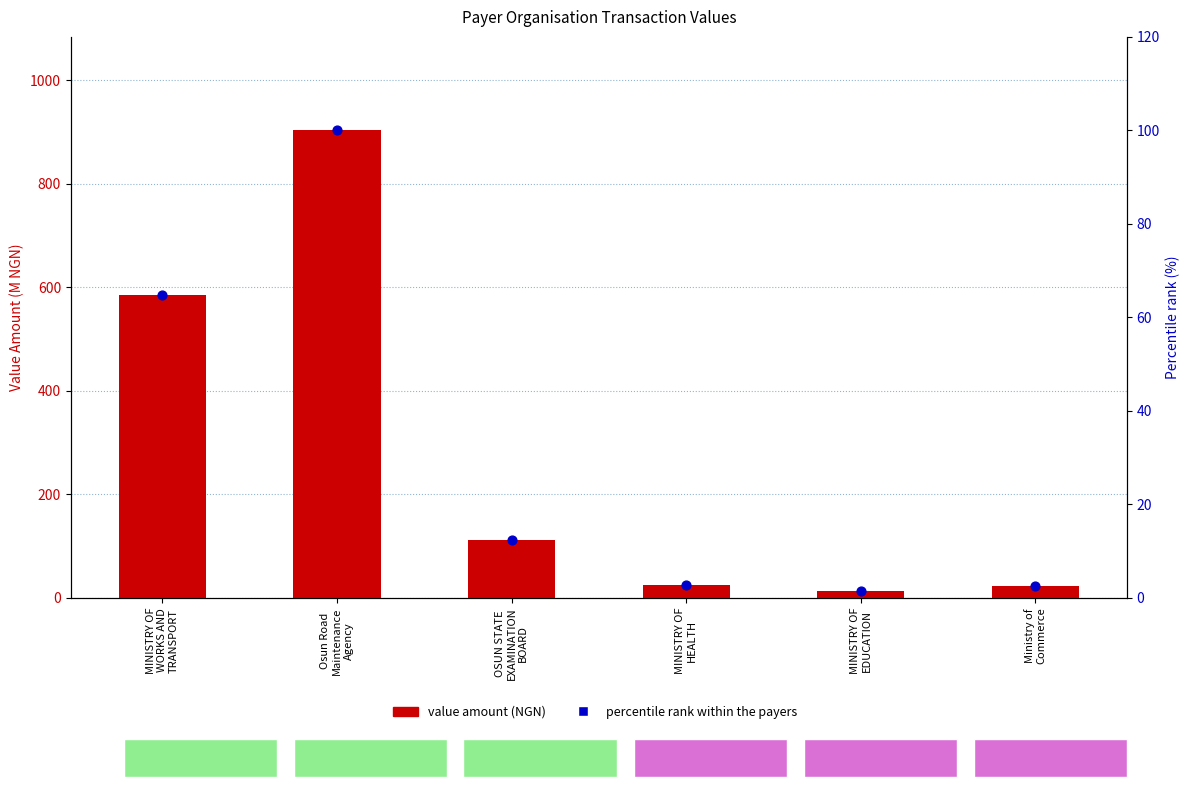

At which category is the sum across all series the highest?

Osun Road
Maintenance
Agency